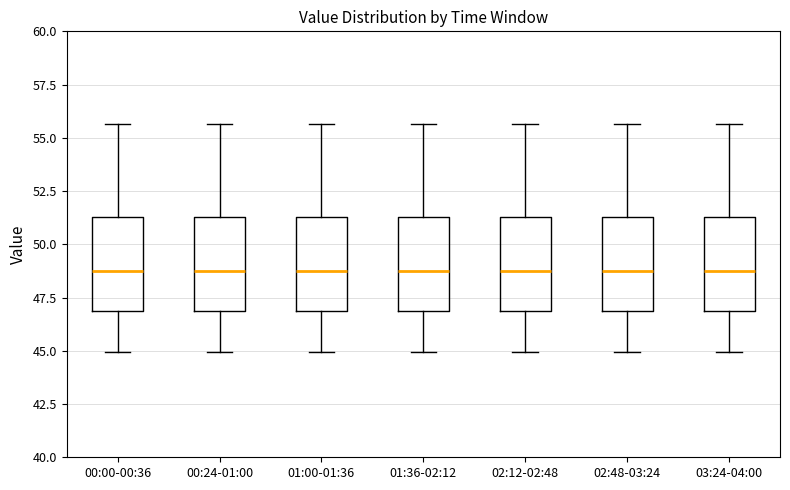

Where is the lower edge of the box for 00:24-01:00 on the y-axis? The values are not printed on the chart, so give them approximately, as read against the axis.

47.0